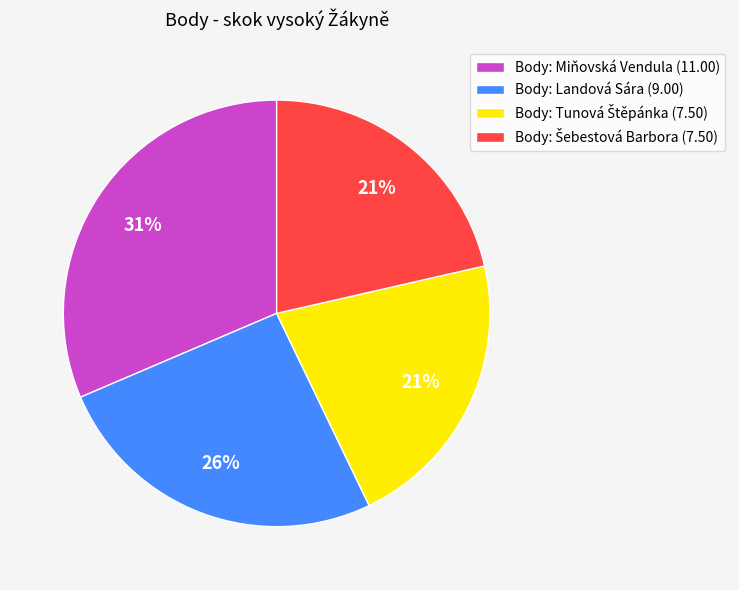

The Body: Miňovská Vendula (11.00) slice represents 31% of the pie. True or false?

True